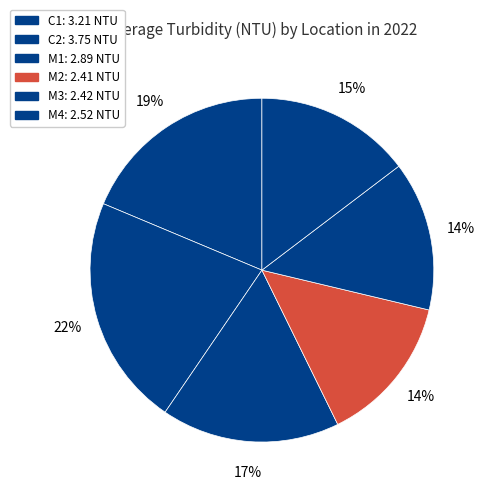

What portion of the pie excludes M2?

86.0%